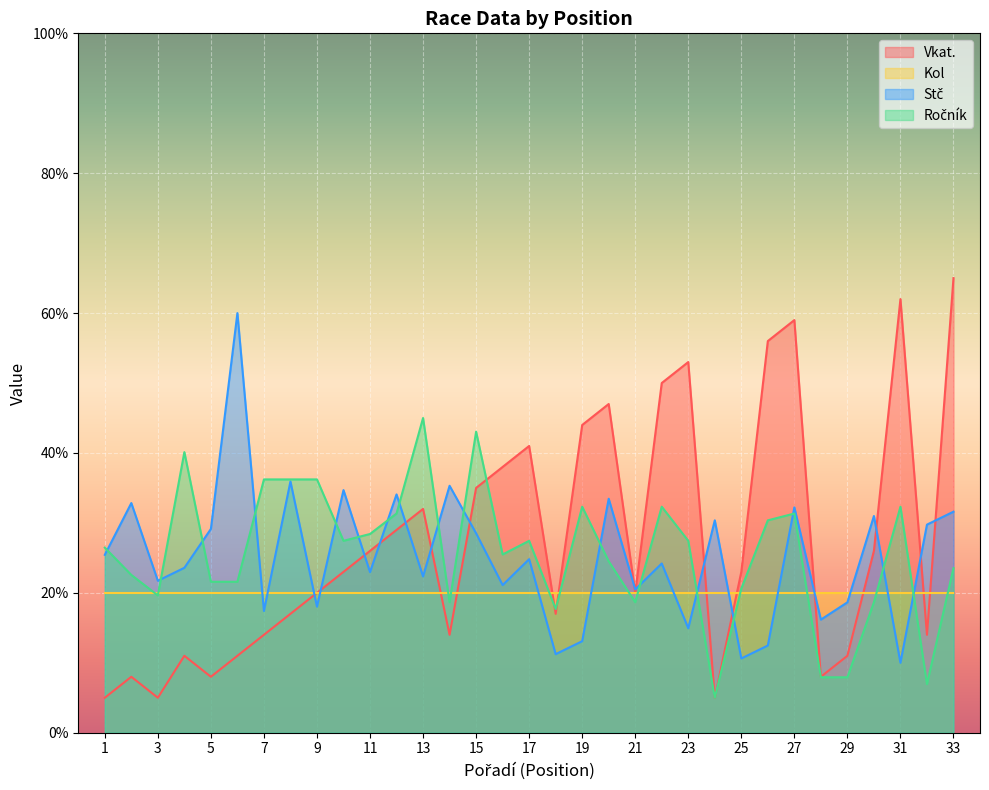

Between which two adjacent categories do Stč and Ročník first intersect?

1 and 2